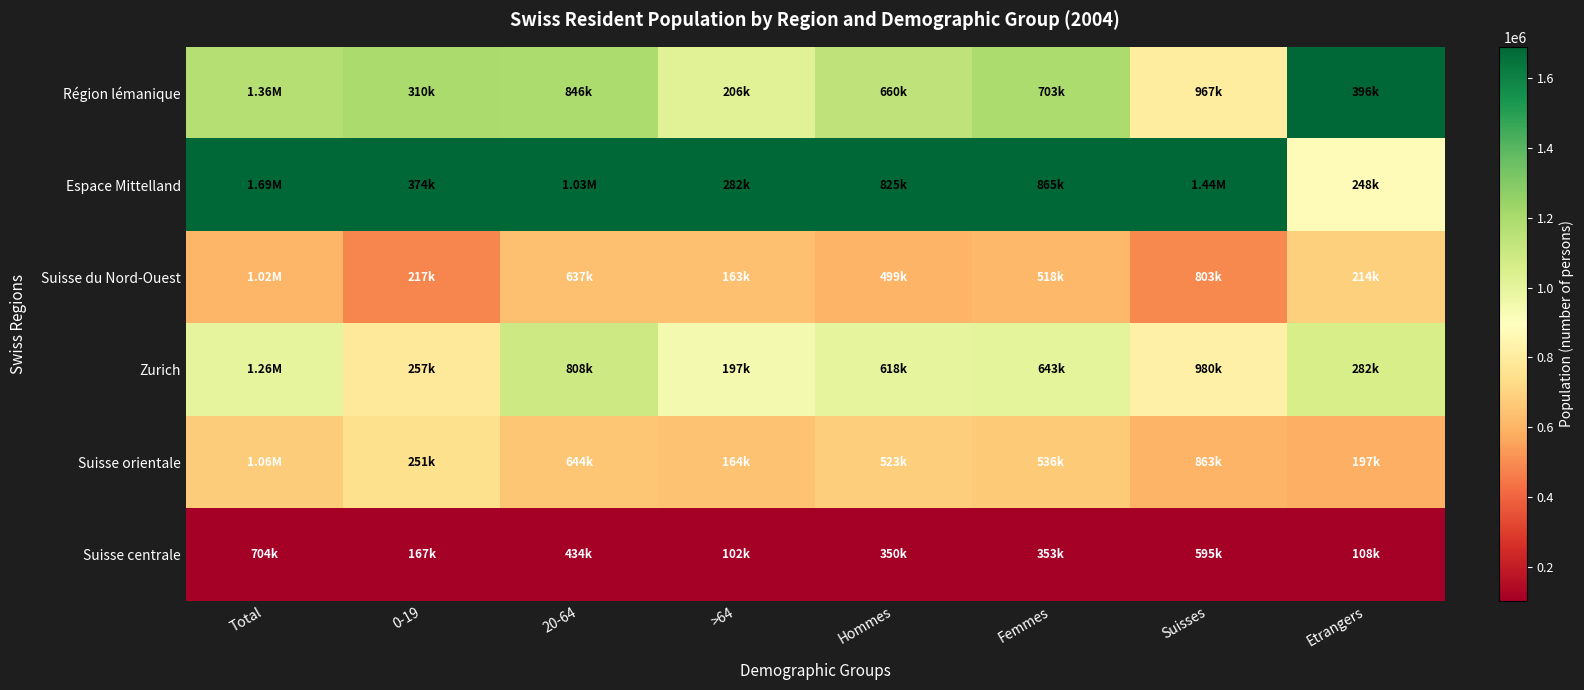

Count the number of data series in this chart.

6